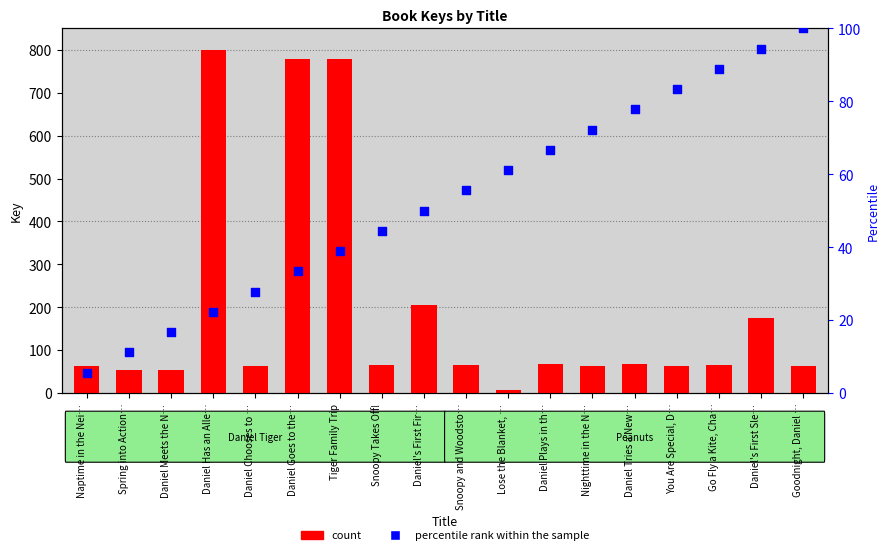

Which series has the largest Y range (max minus min)?

count